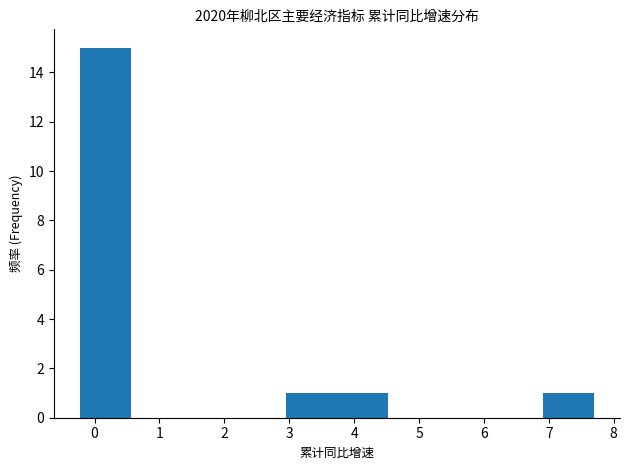

How tall is the bar that spans 2.9 to 3.7 on the x-axis? Neither the bar edges nor the heights are printed on the chart, so give them approximately, as read against the axes.

1